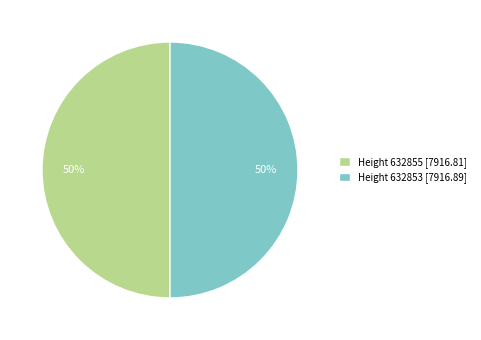

To the nearest percent, what is the combined percentage of Height 632855 [7916.81] and Height 632853 [7916.89]?

100%